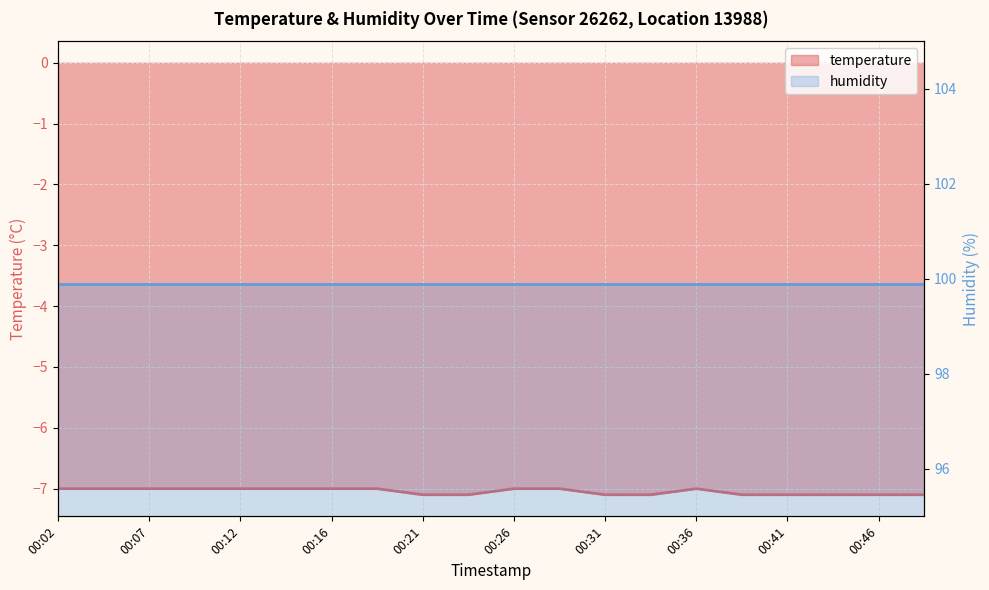

At which category does the data reach its first local peak?

00:36